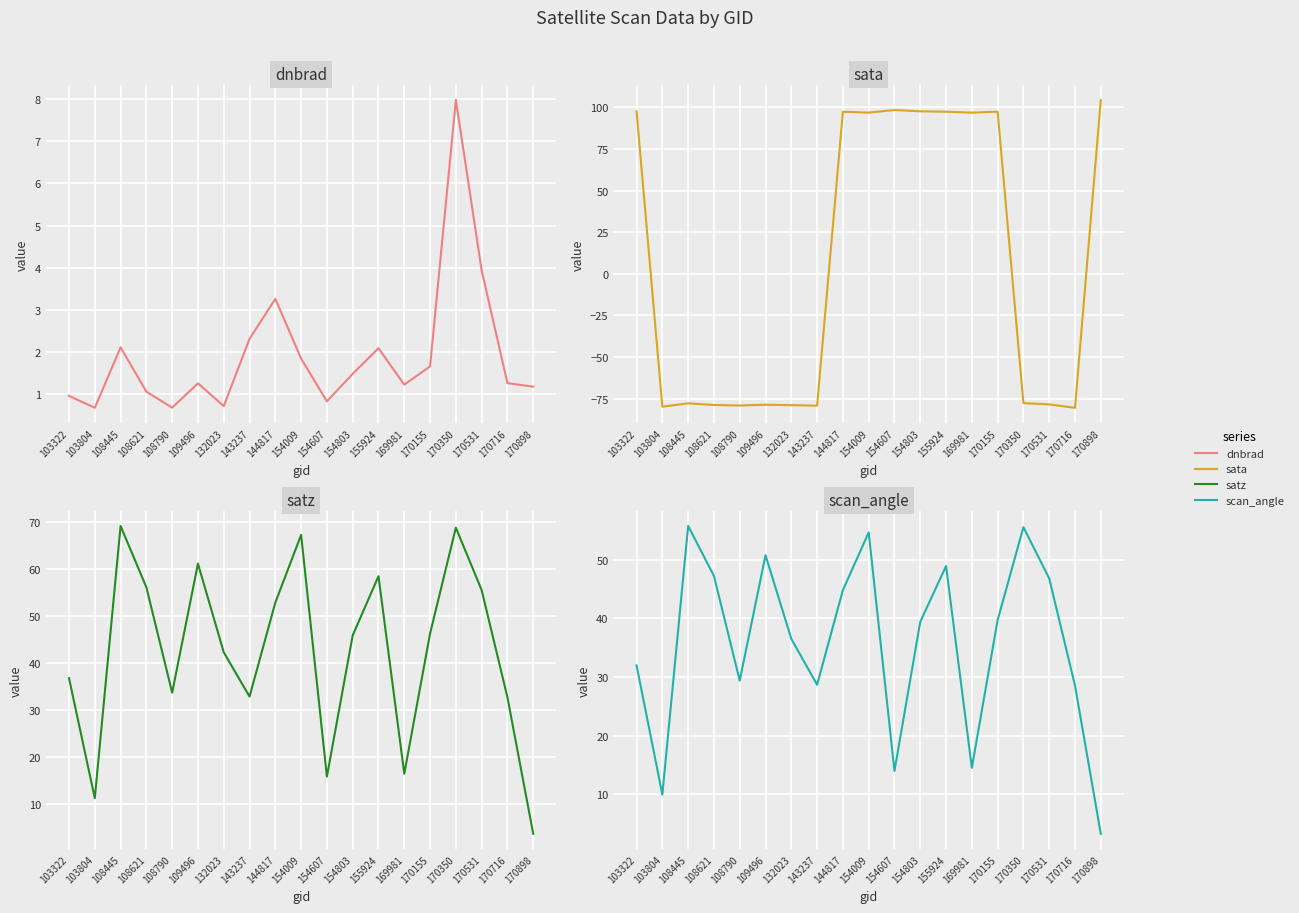

Does the chart display data point markers on the line(s)?

No